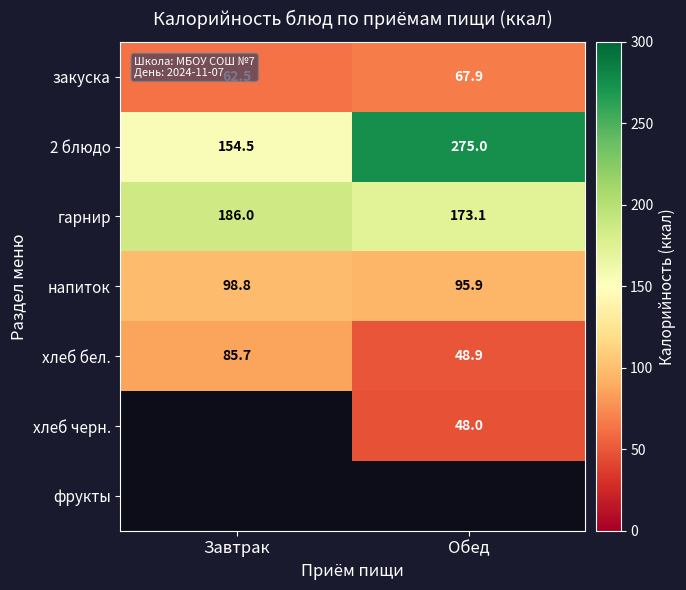

List the labels in order of напиток value, largest first.

Завтрак, Обед